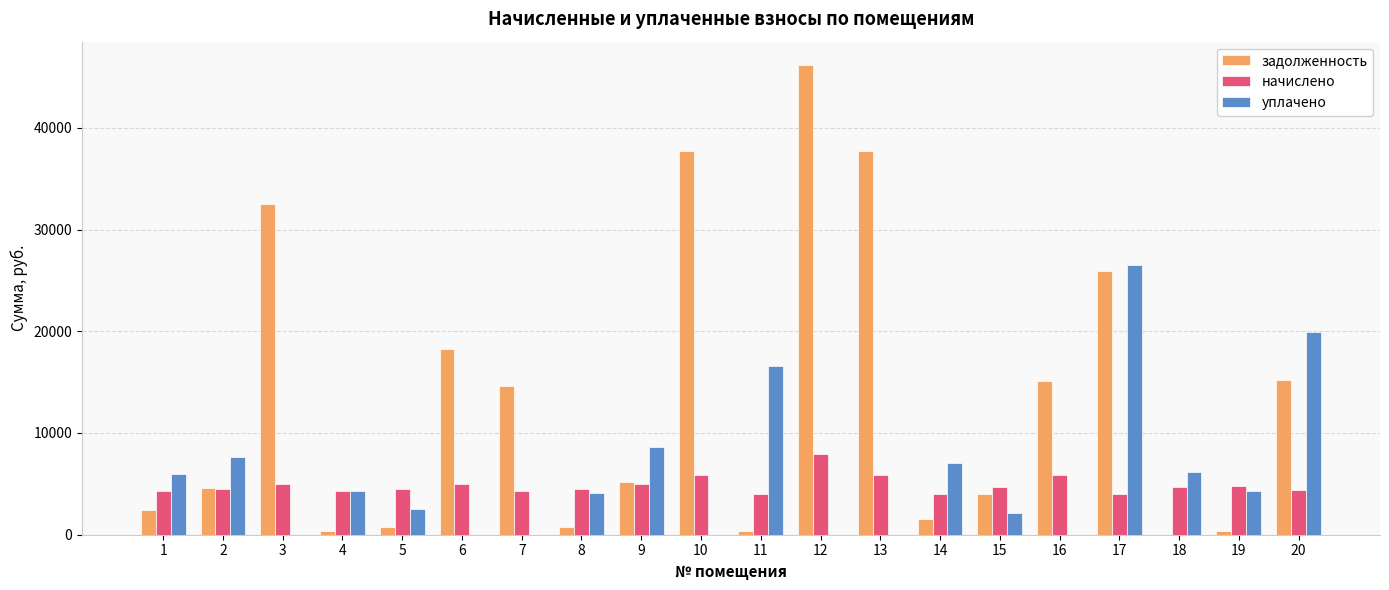

Which series has the largest total across all categories?

задолженность